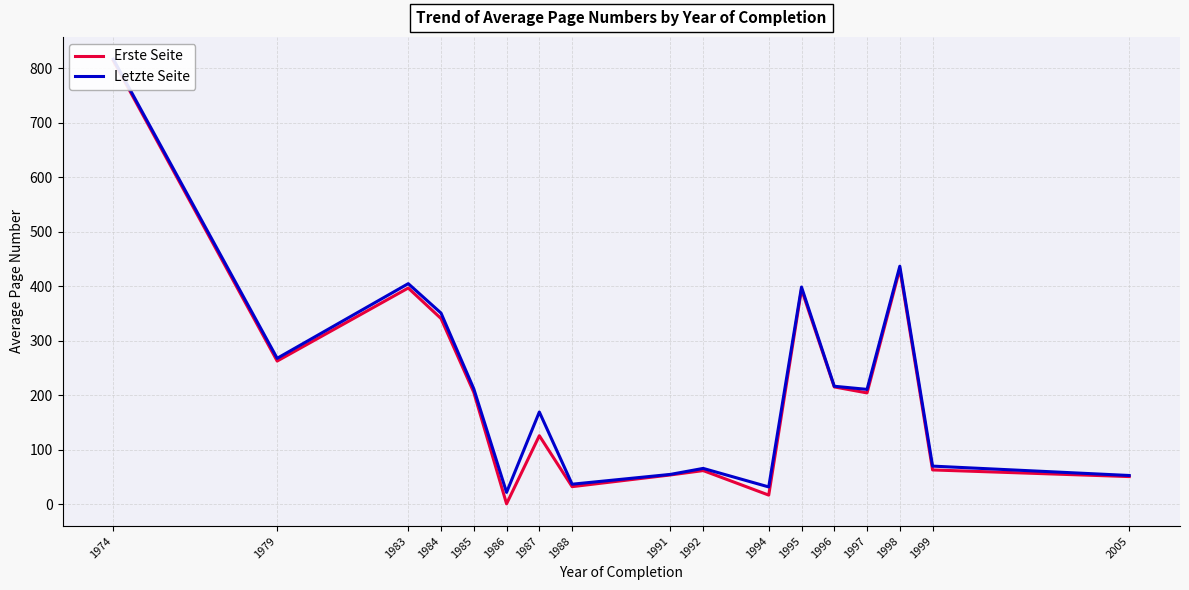

Where is the first local maximum for Erste Seite?

1983